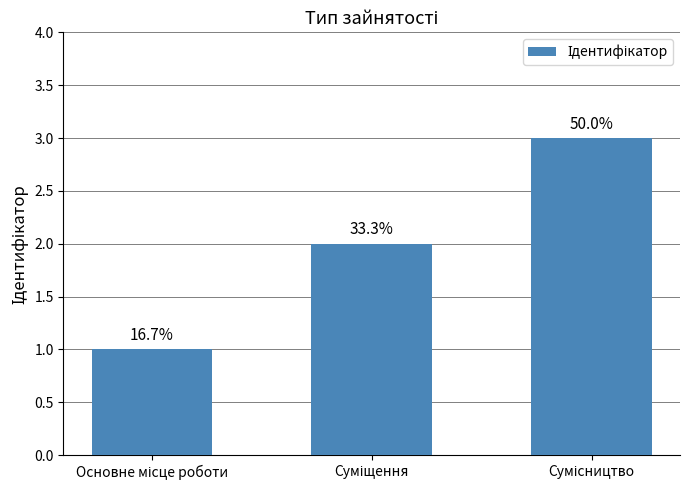

What is the difference between the values at Суміщення and Сумісництво?

1